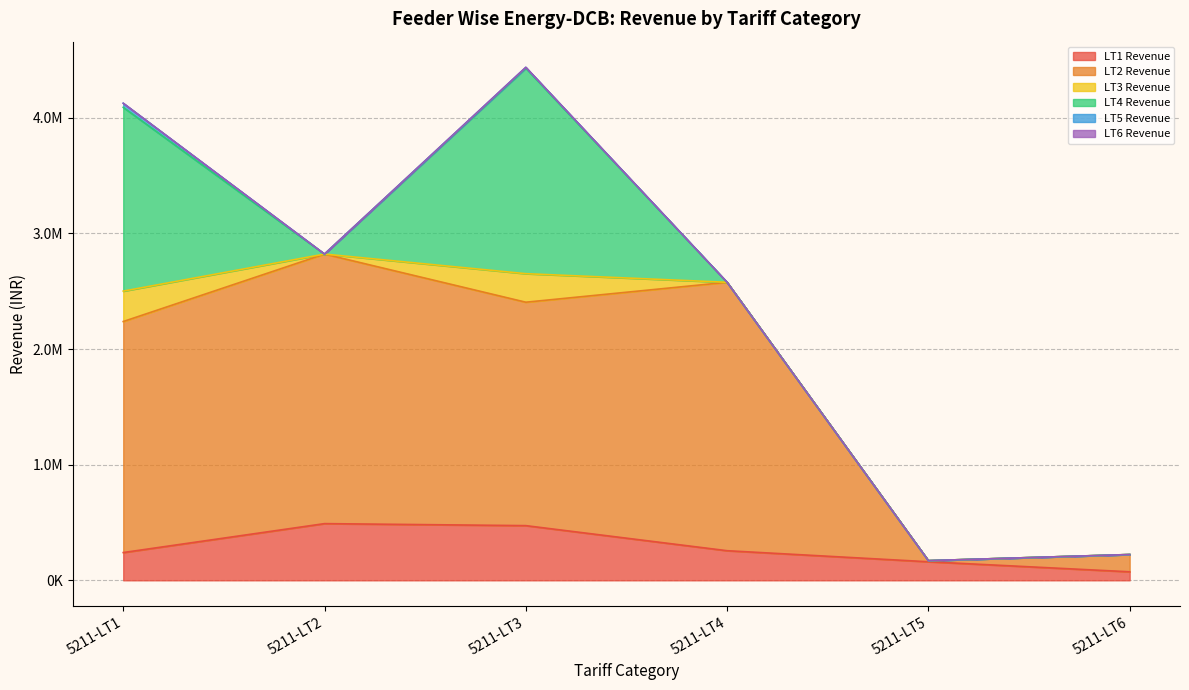

Which category has the lowest value in the LT4 Revenue series?

5211-LT2